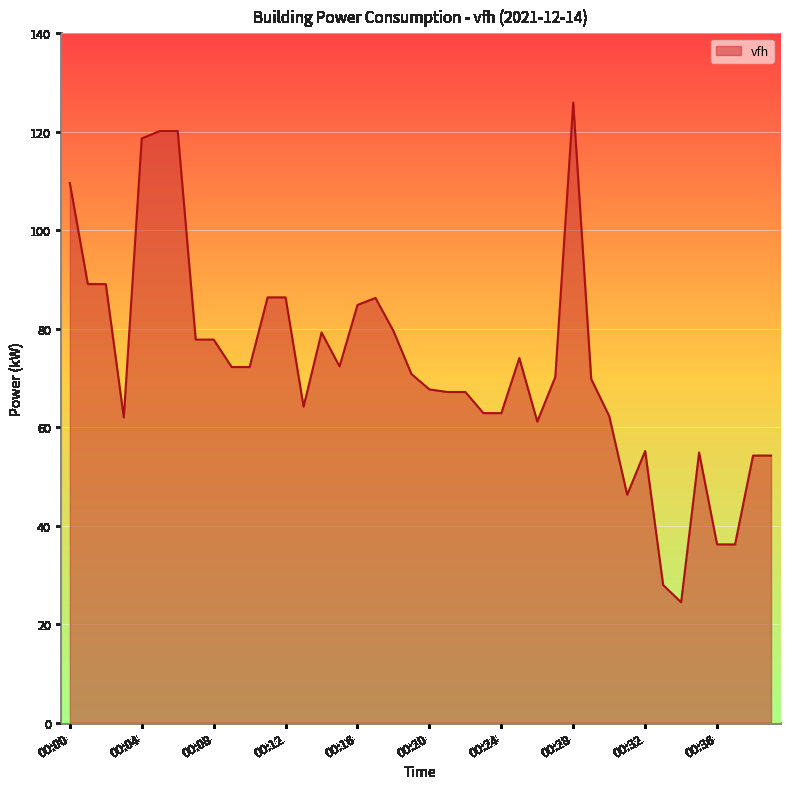

What is the smallest value displayed?

24.5